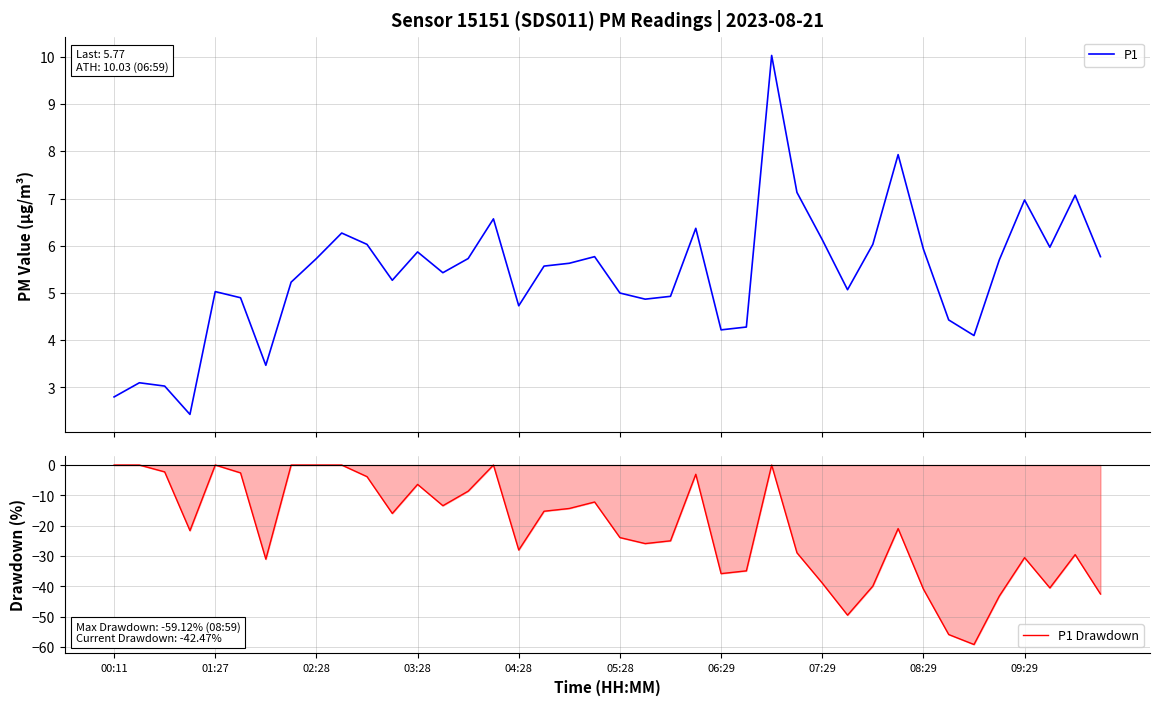

What is the lowest value of the P1 series?

2.4